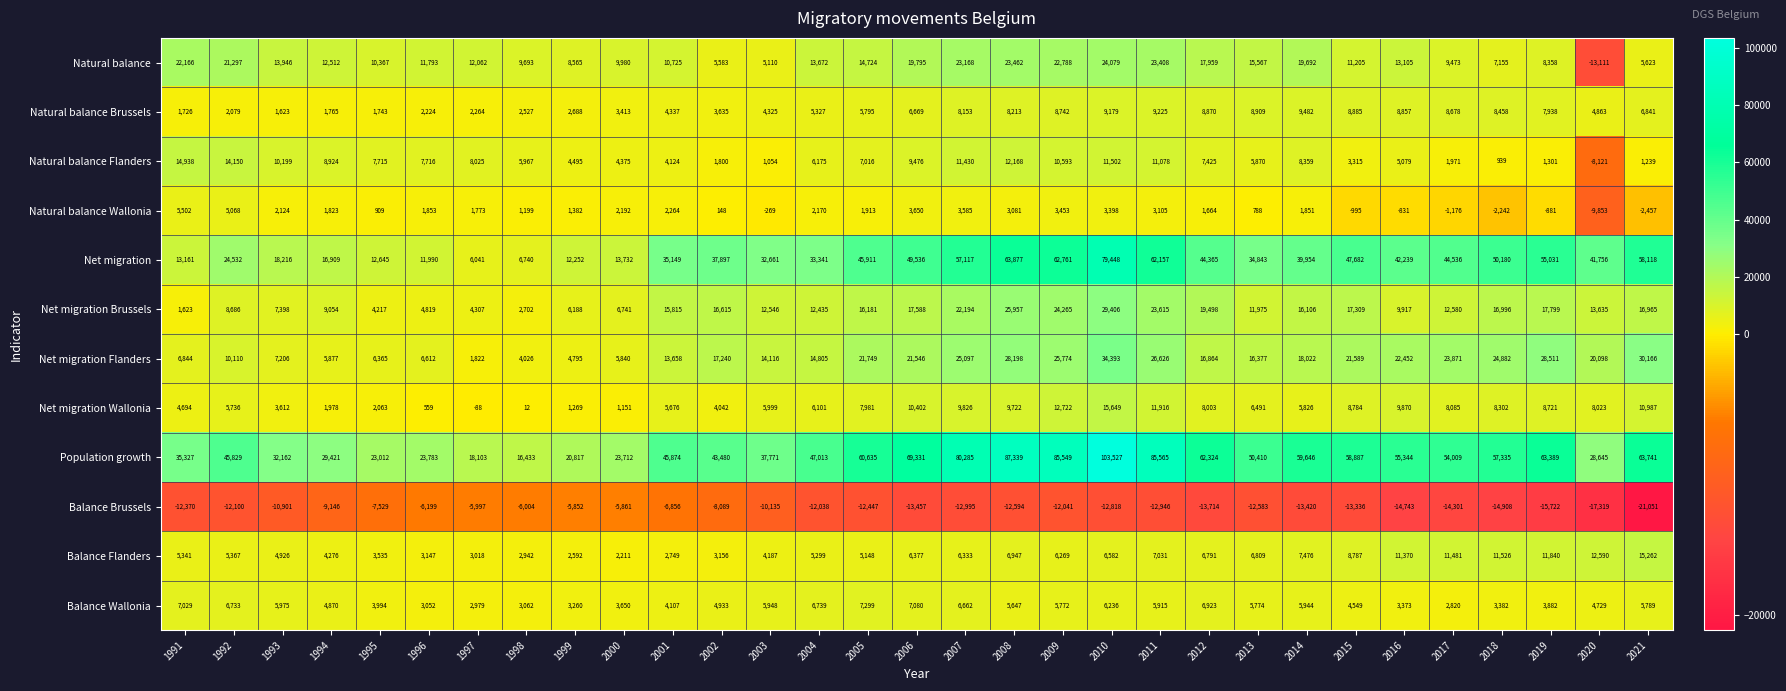

Is it true that Net migration Brussels equals 5735 at 1997?

False